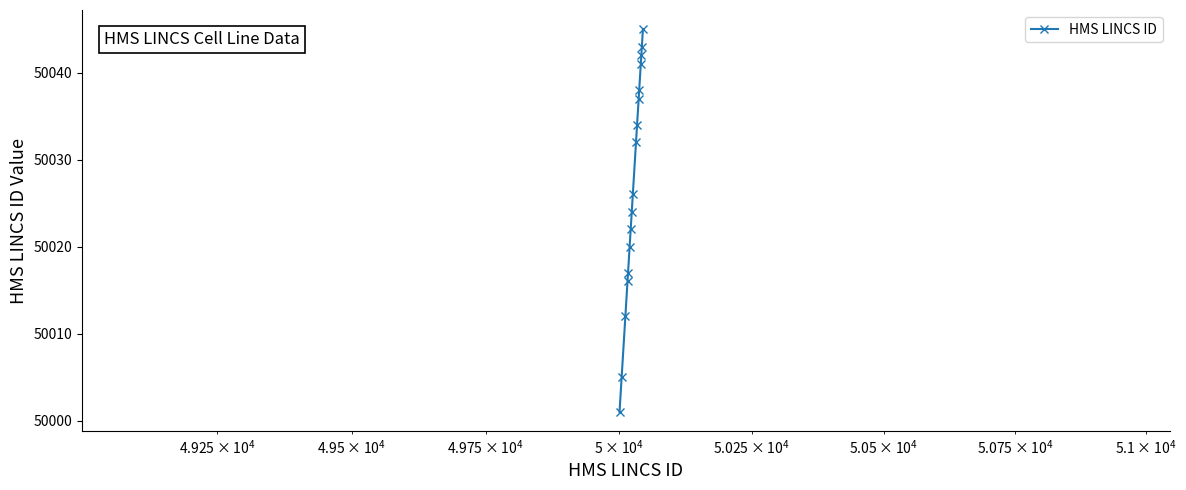

What is the smallest value displayed?

50001